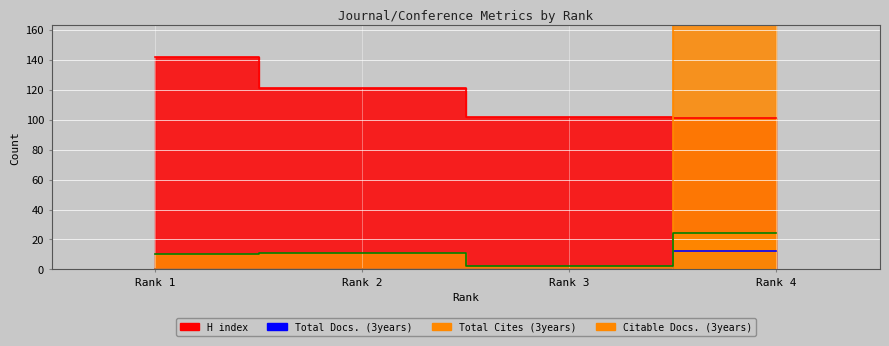

Reading right to left, extract all data points from this chart.

H index: 101	102	121	142
Total Docs. (3years): 12	0	0	0
Total Cites (3years): 293	0	0	0
Citable Docs. (3years): 24	2	11	10